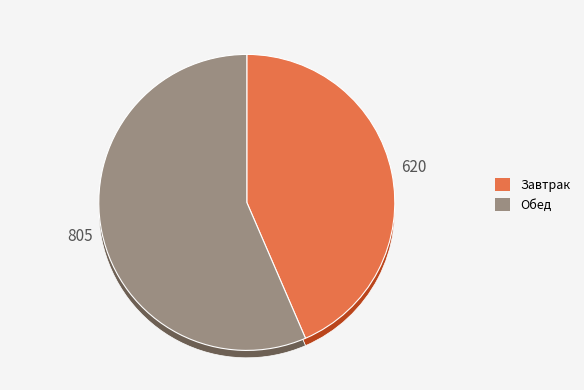

How many slices are in this pie chart?

2